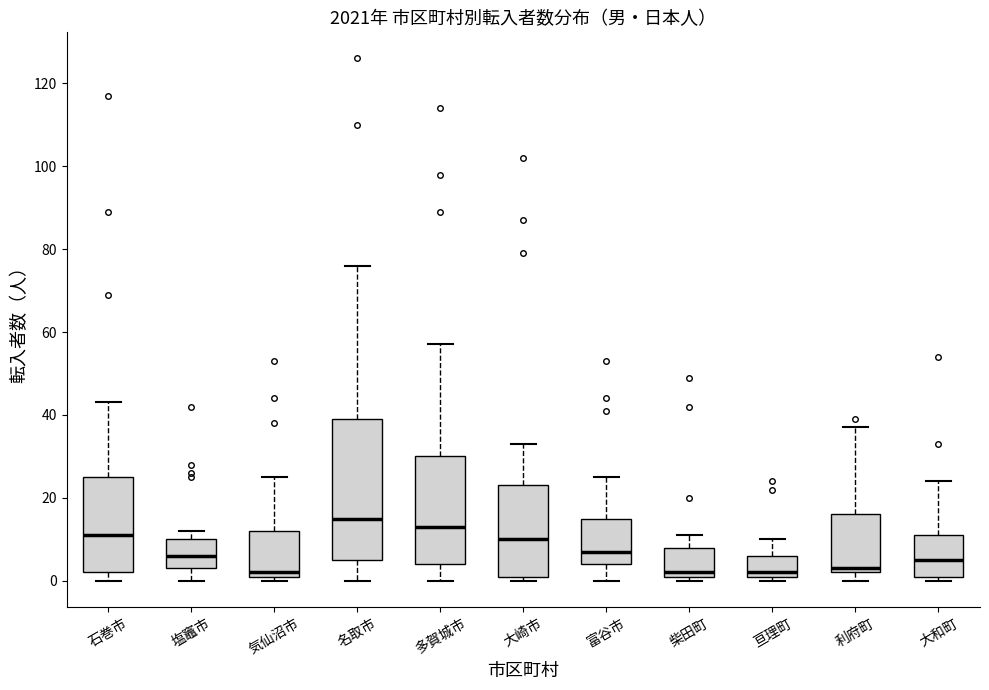

Reading left to right, read every box against the y-axis: the position of its median line, the range the box covers, and the ends of its whiskers. The values are not printed on the chart, so give them approximately, as read against the axis.

石巻市: median 12, box 2 to 26, whiskers 0 to 44
塩竈市: median 6, box 4 to 10, whiskers 0 to 12
気仙沼市: median 2 (just above the box's lower edge), box 2 to 12, whiskers 0 to 26
名取市: median 16, box 6 to 40, whiskers 0 to 76
多賀城市: median 14, box 4 to 30, whiskers 0 to 58
大崎市: median 10, box 2 to 24, whiskers 0 to 34
富谷市: median 8, box 4 to 16, whiskers 0 to 26
柴田町: median 2 (just above the box's lower edge), box 2 to 8, whiskers 0 to 12
亘理町: median 2 (just above the box's lower edge), box 2 to 6, whiskers 0 to 10
利府町: median 4, box 2 to 16, whiskers 0 to 38
大和町: median 6, box 2 to 12, whiskers 0 to 24